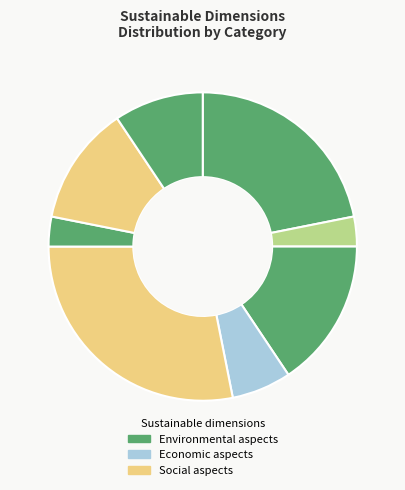

How many segments does this pie chart have?

8